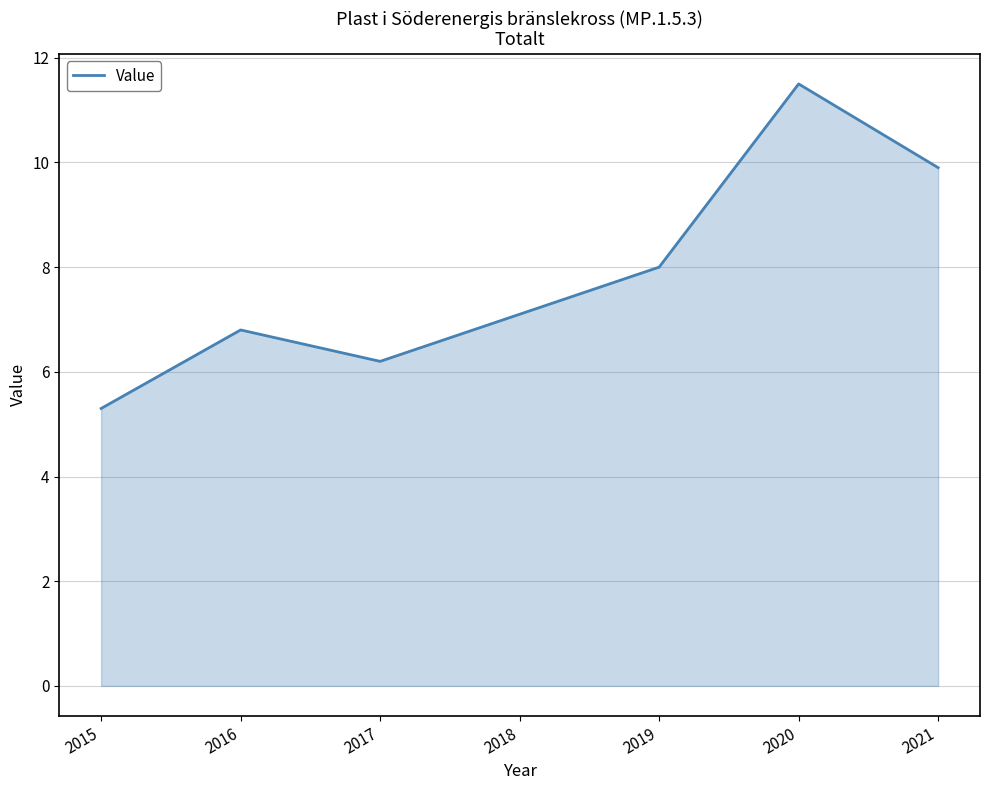

Which label corresponds to the smallest value in the chart?

2015